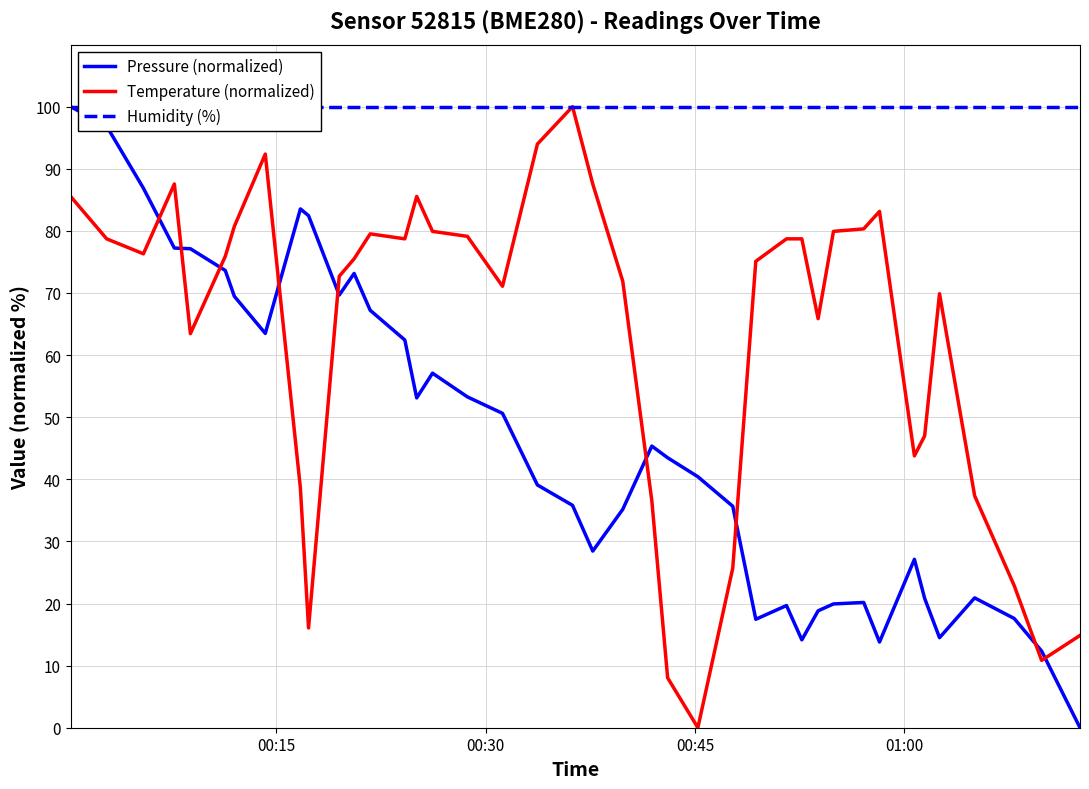

True or false: Pressure (normalized) and Temperature (normalized) intersect in this chart.

True